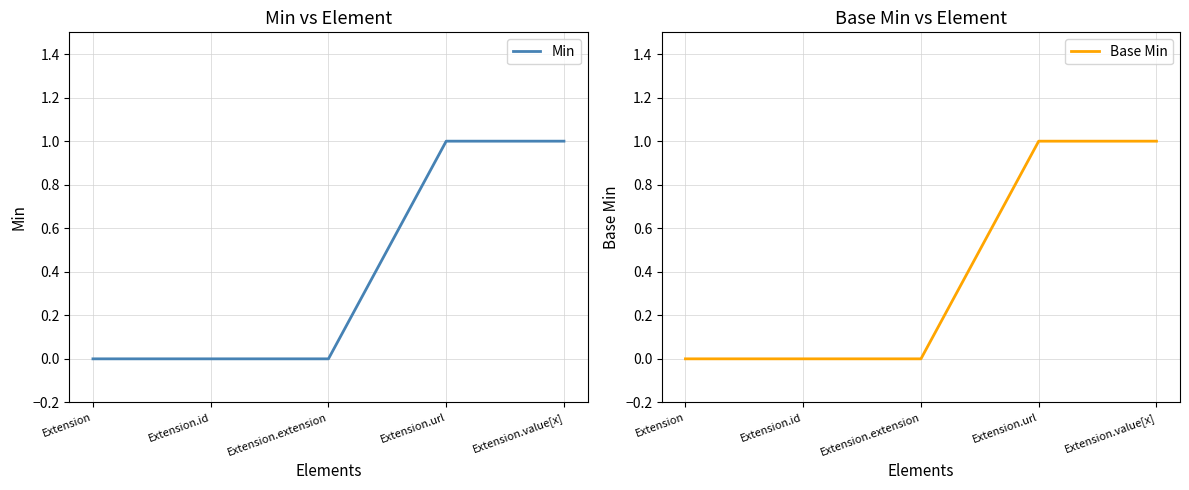

At how many categories does at least one series exceed 0?

2